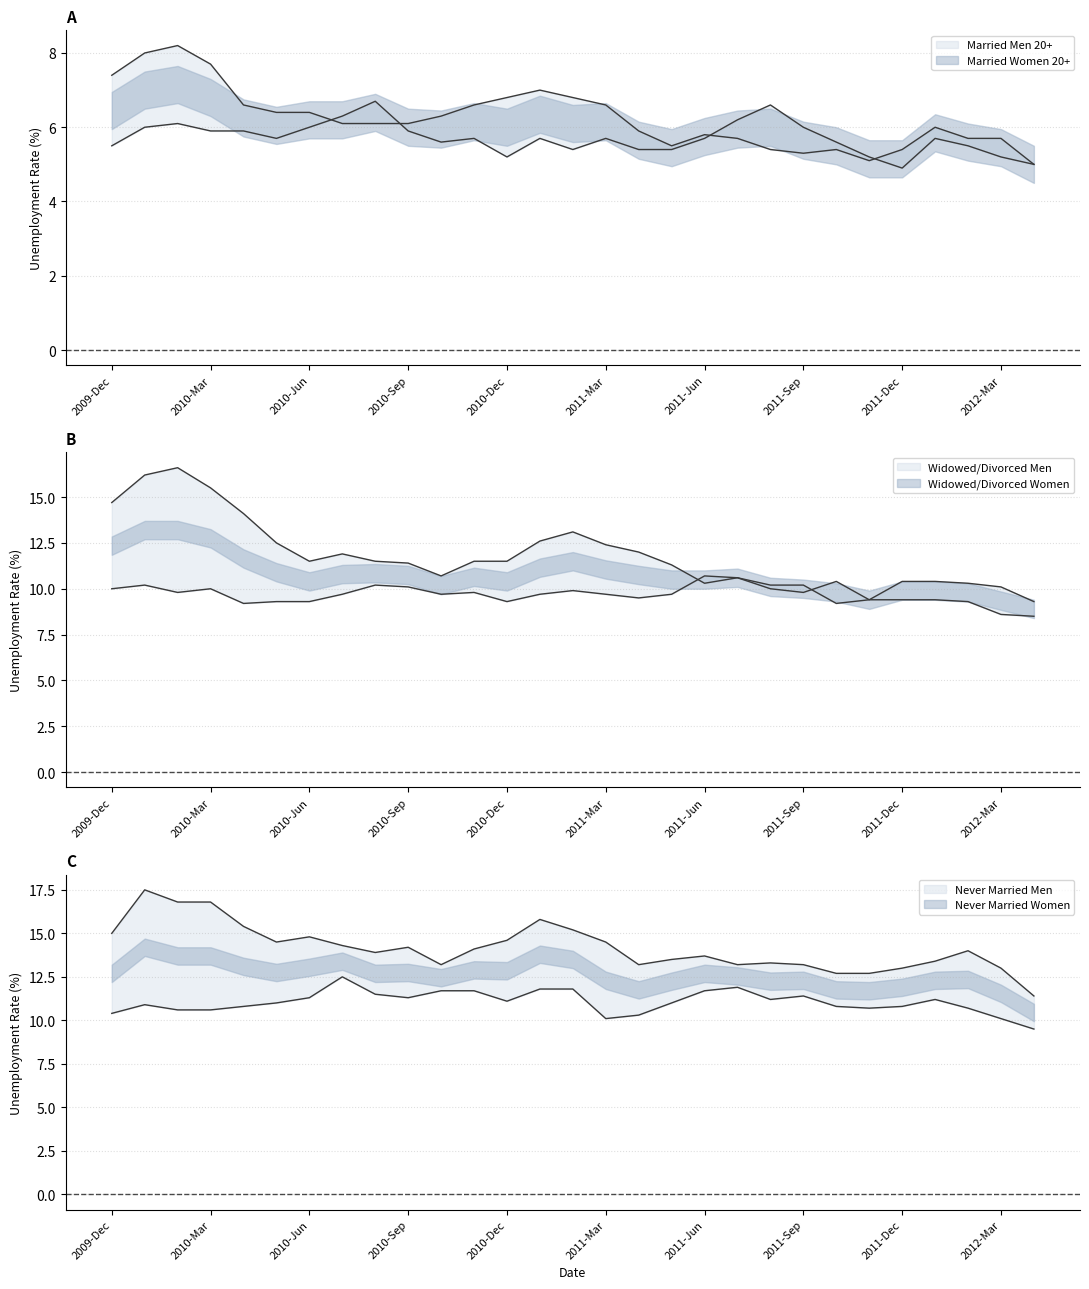

The Married Men 20+ series shows 7.7 at 2010-Mar. True or false?

True